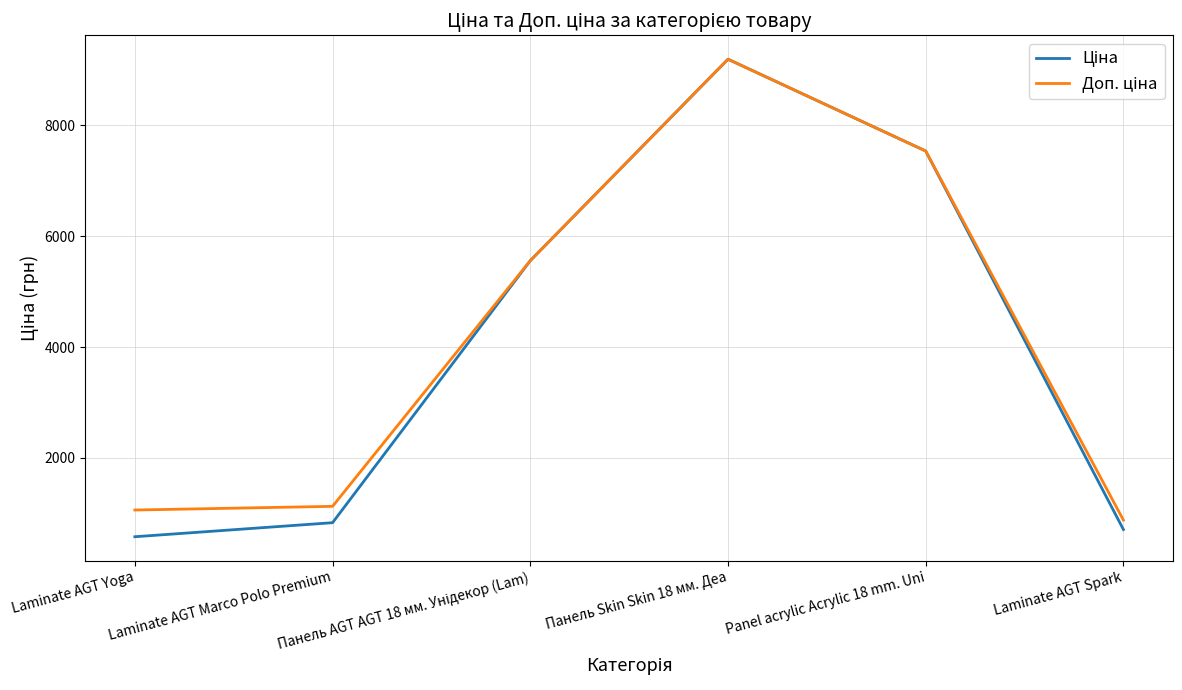

At which category is the sum across all series the highest?

Панель Skin Skin 18 мм. Деа